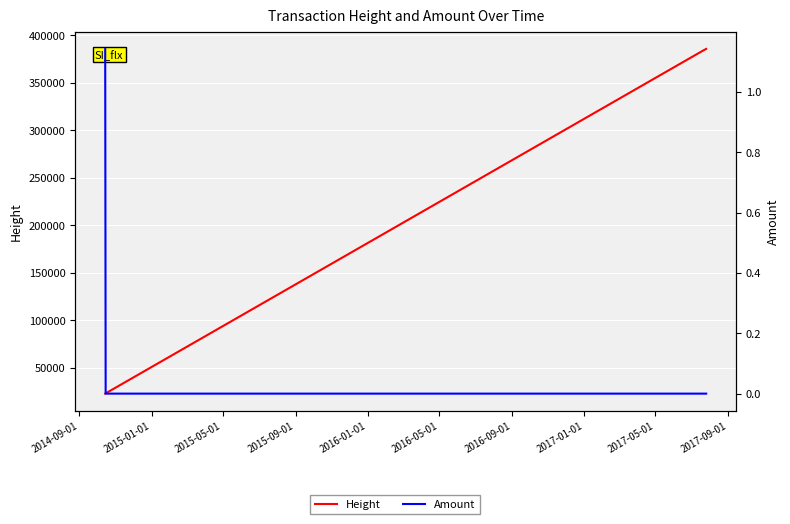

At which label does Amount reach its peak?

2014-09-01